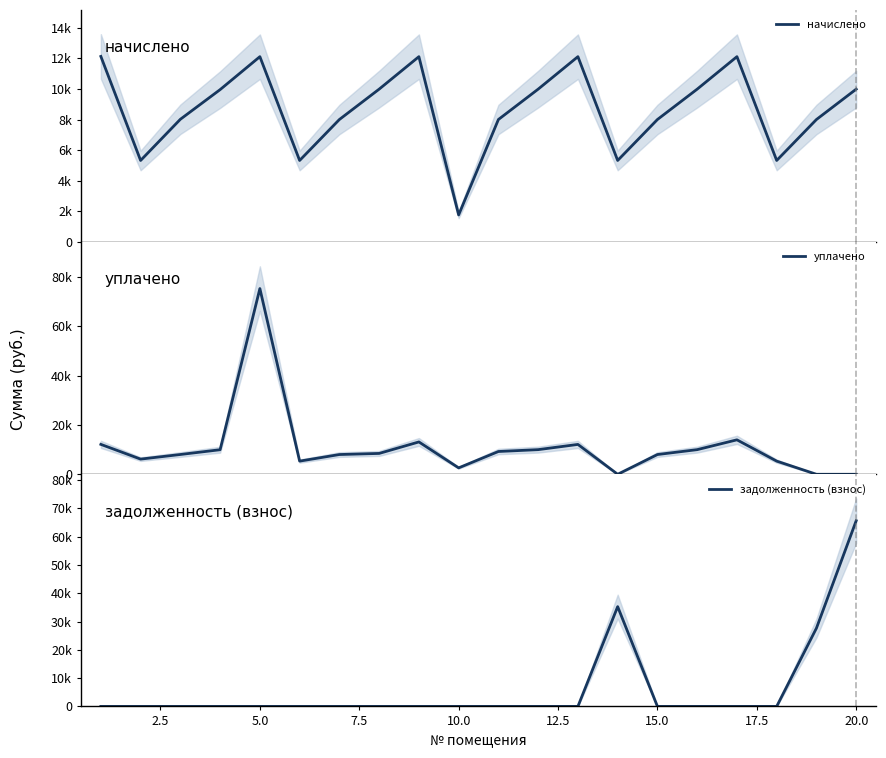

At how many categories does at least one series exceed 24920?

4